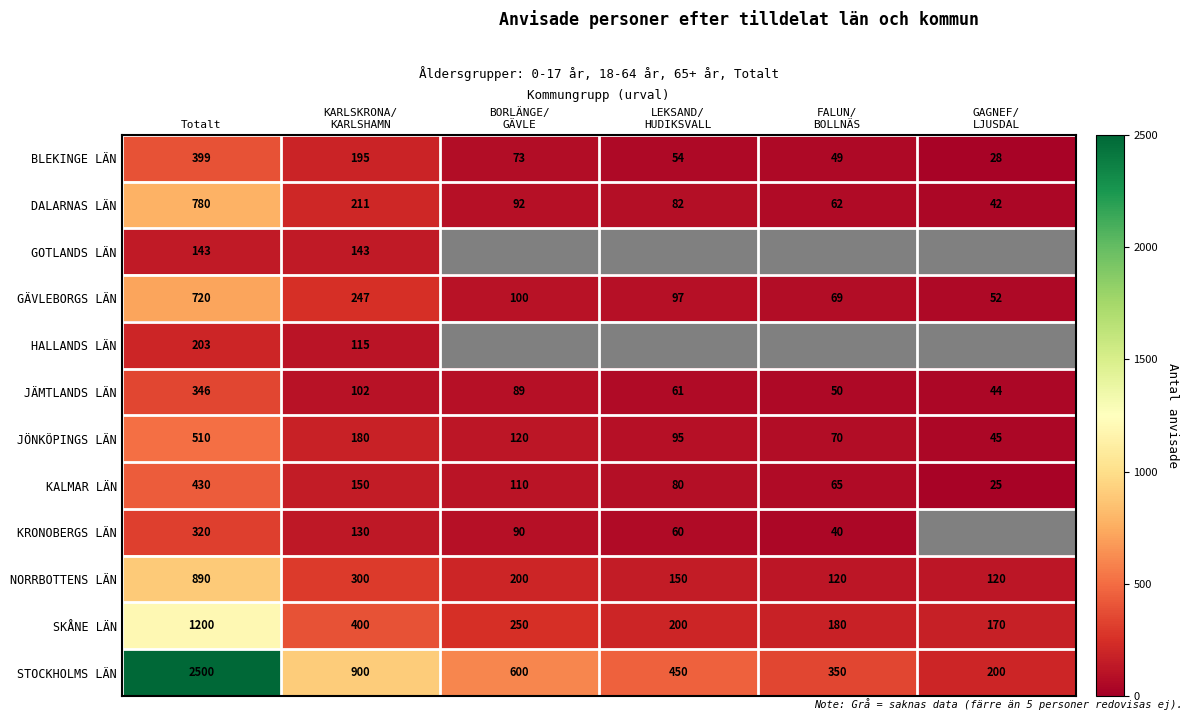

What is the difference between the highest and lowest values at LEKSAND/
HUDIKSVALL?

396.0